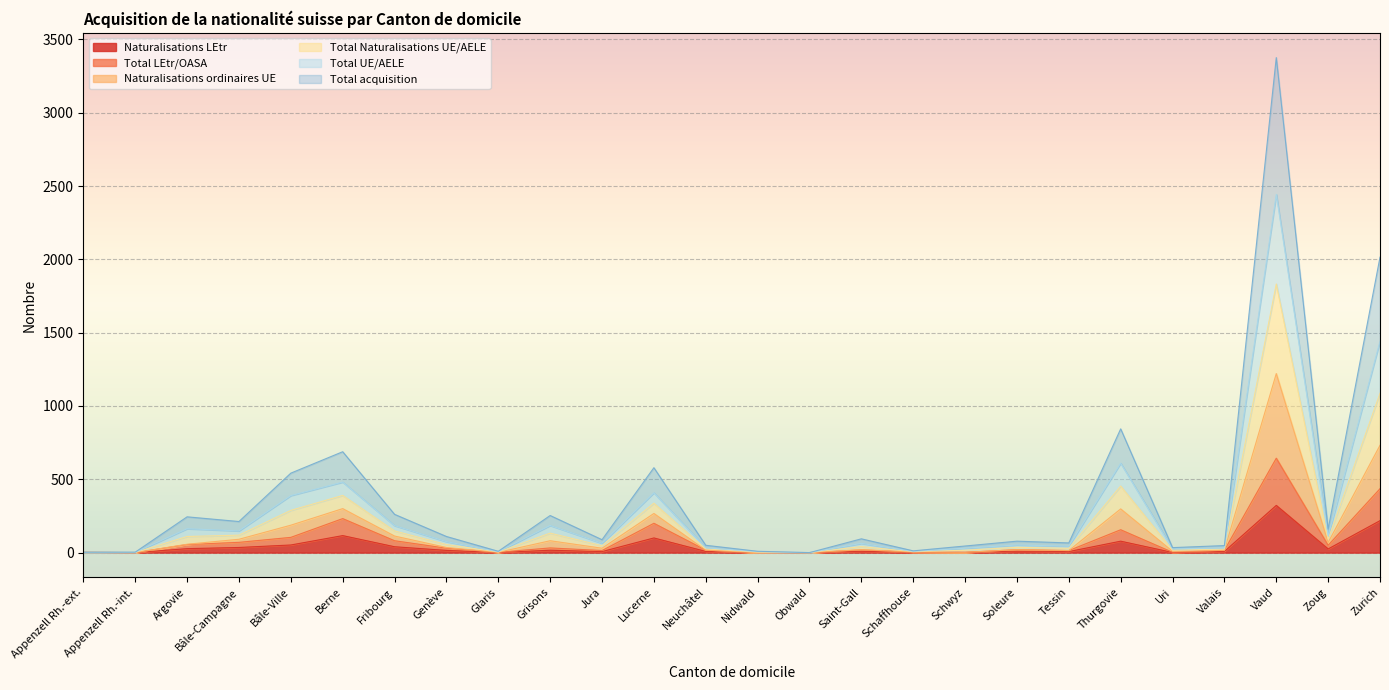

Does the chart display data point markers on the line(s)?

No